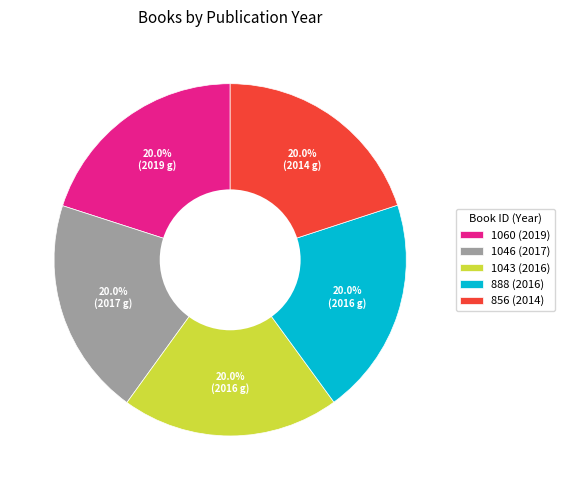

What percentage is the 1060 (2019) slice, to the nearest percent?

20%